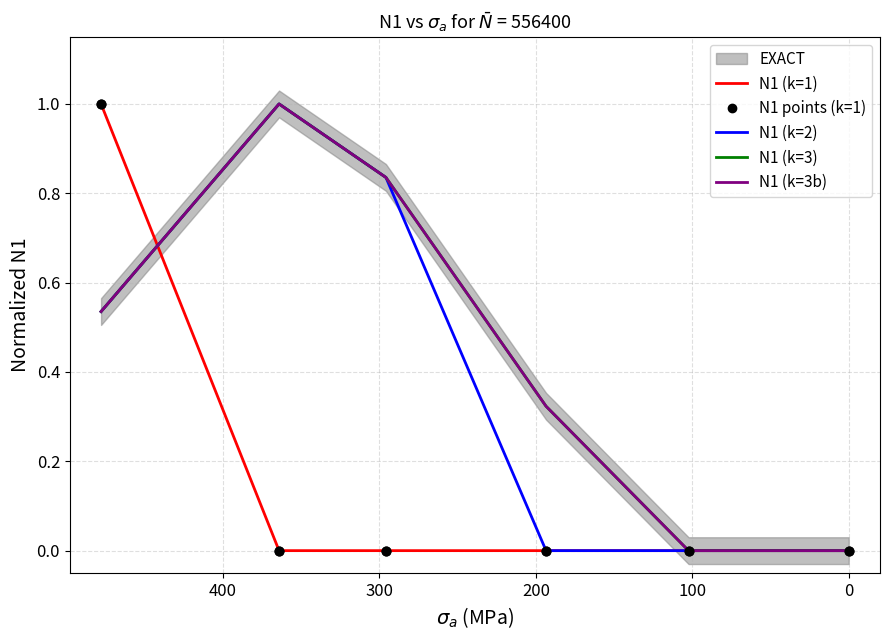

Which series reaches the minimum Y coordinate?

N1 (k=1)